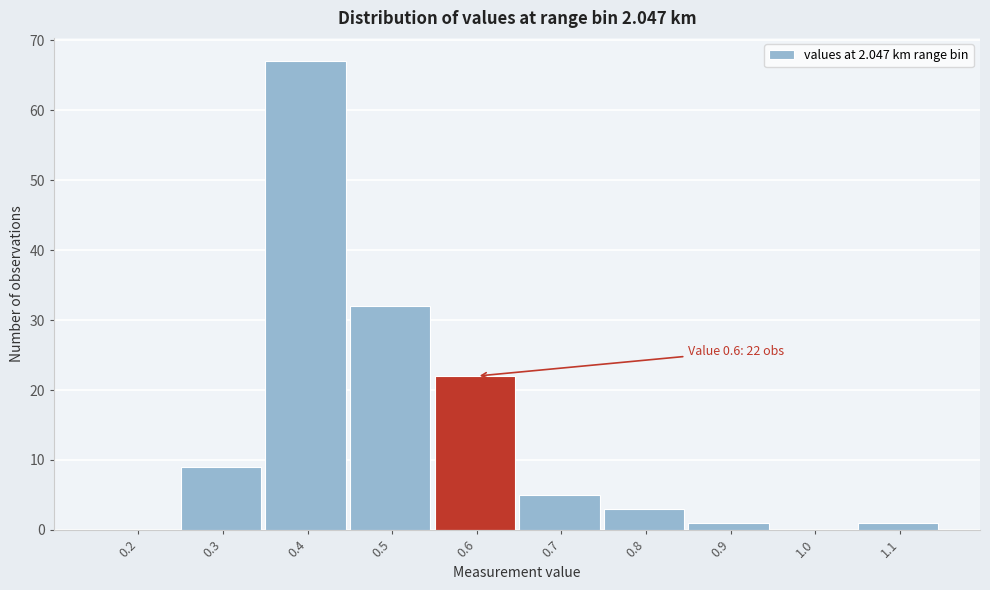

Reading left to right, transcribe all the data shown in this chart.

0.2=0	0.3=9	0.4=67	0.5=32	0.6=22	0.7=5	0.8=3	0.9=1	1.0=0	1.1=1